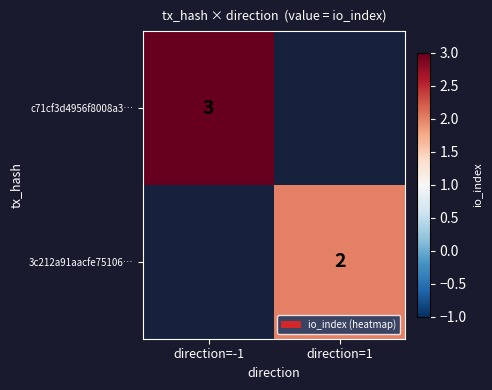

The 3c212a91aacfe75106… series shows 2 at direction=1. True or false?

True